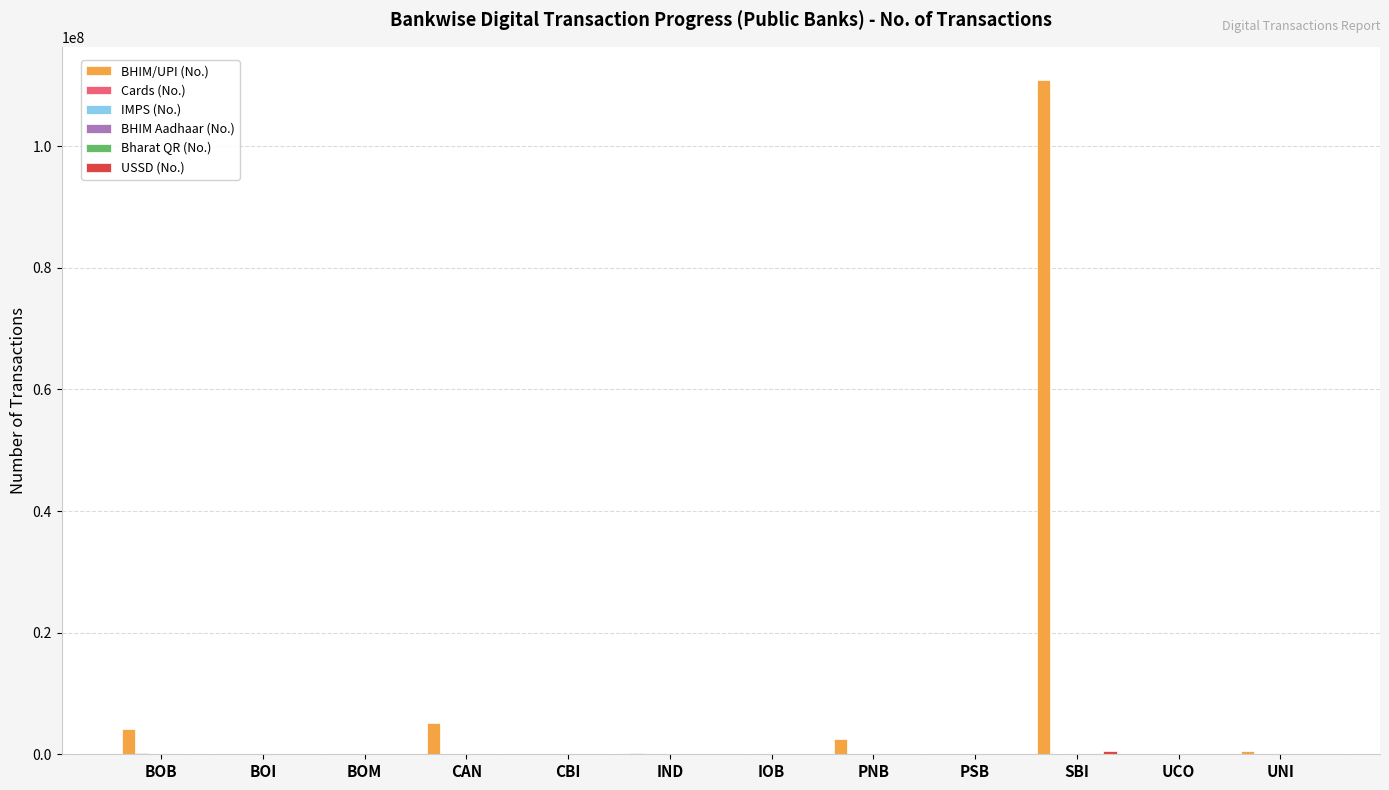

What is the maximum value shown in the chart?

110804980